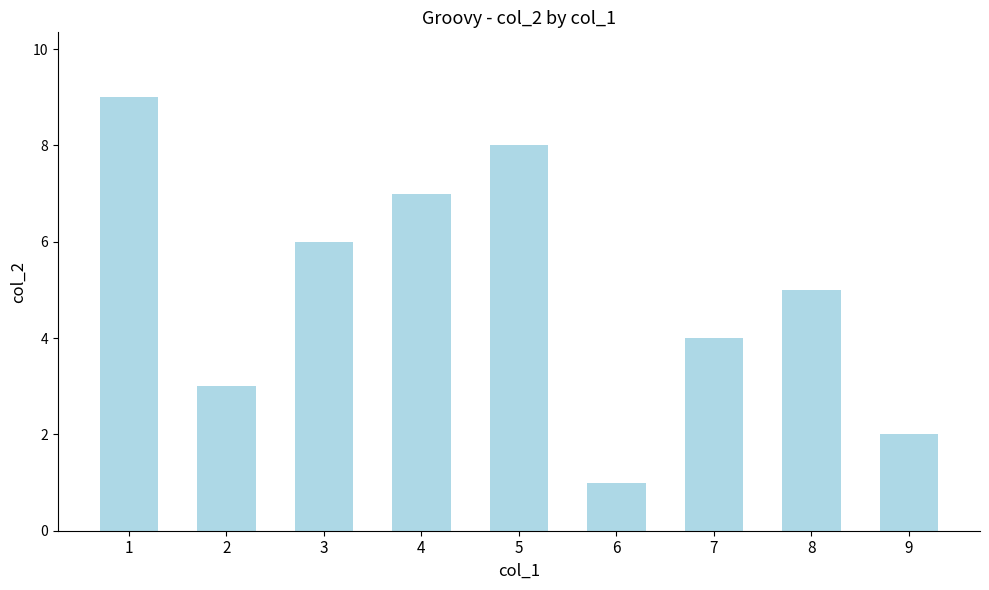

True or false: the data shows 9 at 8.

False